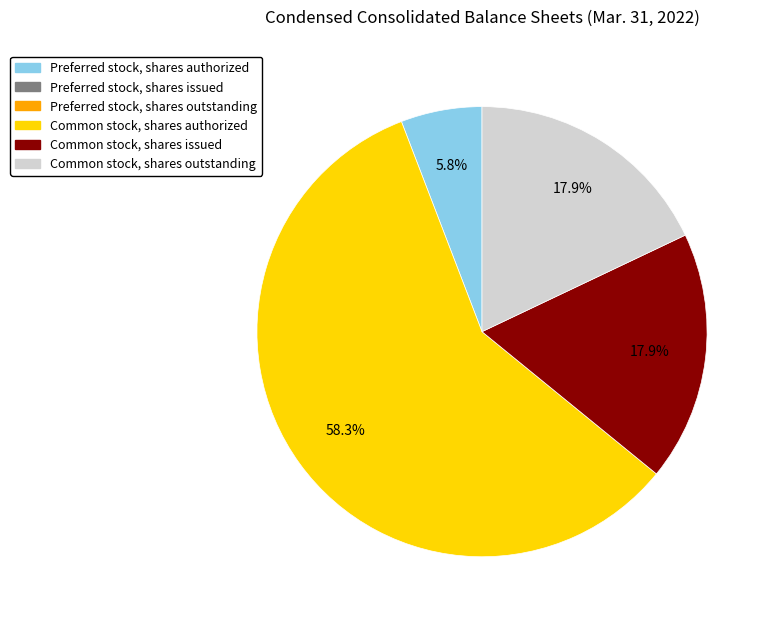

Is there a majority slice in this chart?

Yes